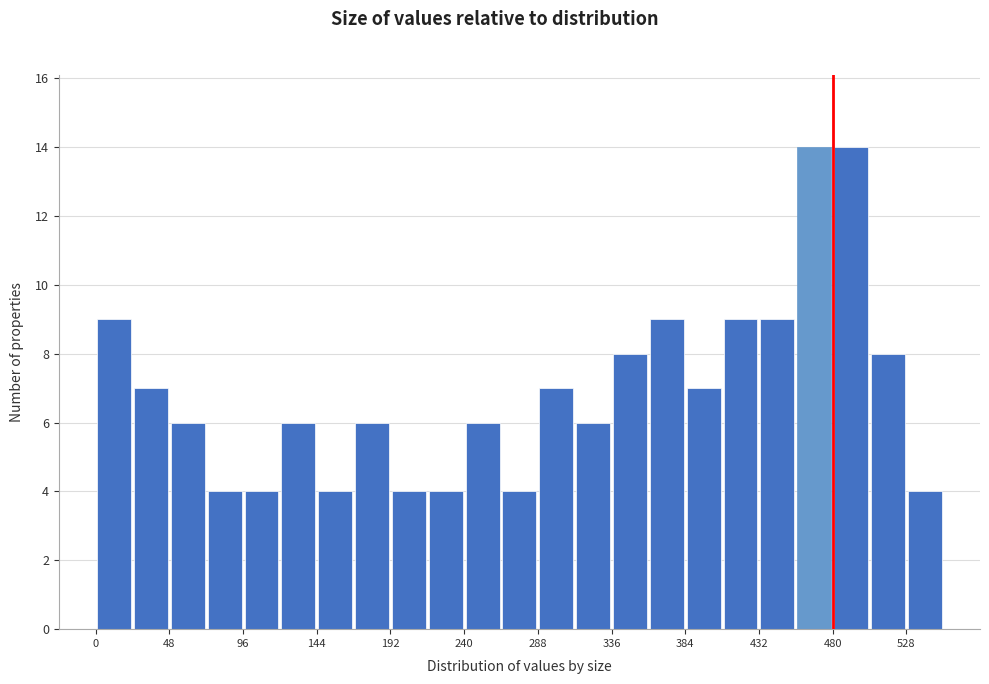

Reading left to right, list every bar in this chart as the range it spans on the x-axis followed by its height. Neither the bar edges nor the heights are printed on the chart, so give them approximately, as read against the axes.

0 to 24: 9
24 to 48: 7
48 to 72: 6
72 to 96: 4
96 to 120: 4
120 to 144: 6
144 to 168: 4
168 to 192: 6
192 to 216: 4
216 to 240: 4
240 to 264: 6
264 to 288: 4
288 to 312: 7
312 to 336: 6
336 to 360: 8
360 to 384: 9
384 to 408: 7
408 to 432: 9
432 to 456: 9
456 to 480: 14
480 to 504: 14
504 to 528: 8
528 to 552: 4